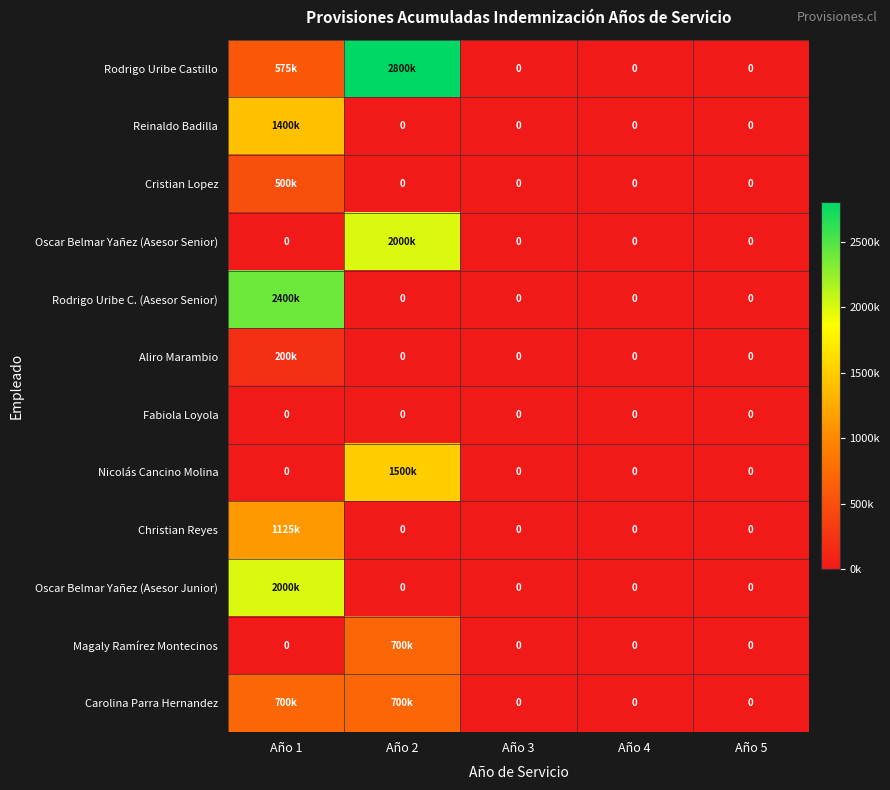

Which series has the largest range (max minus min)?

Rodrigo Uribe Castillo